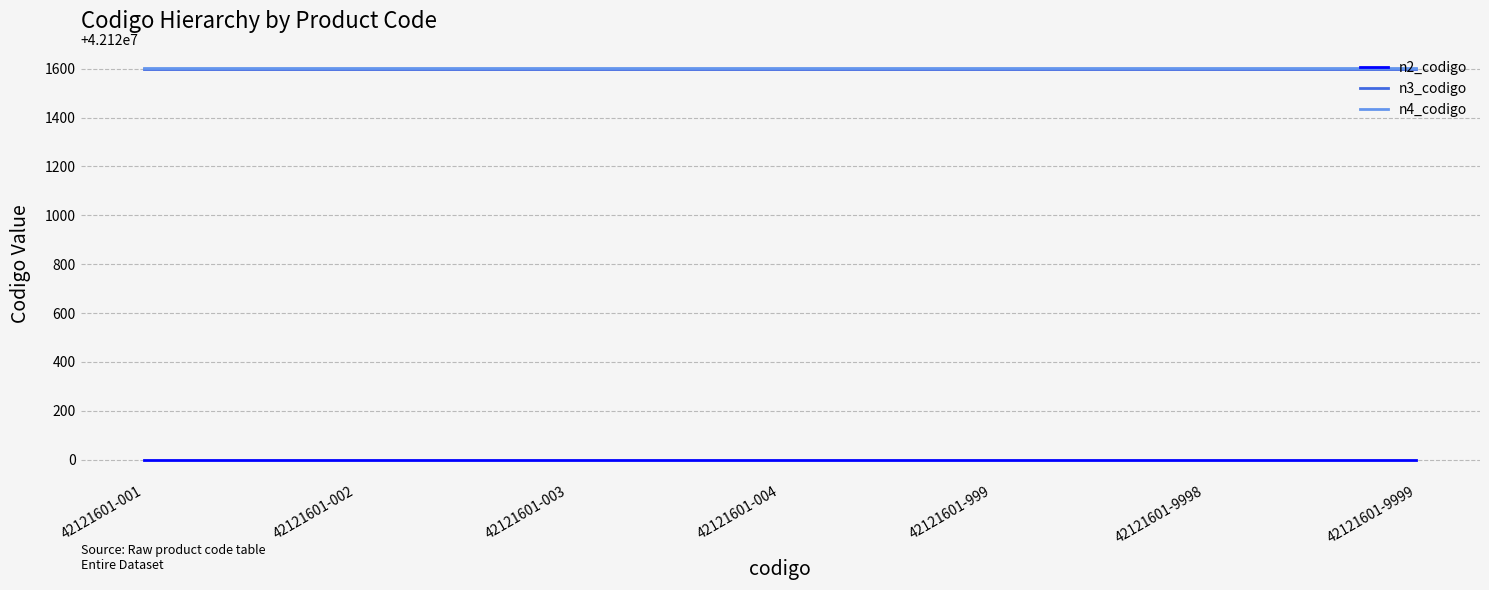

What is the total value across all series at 42121601-001?

126363201